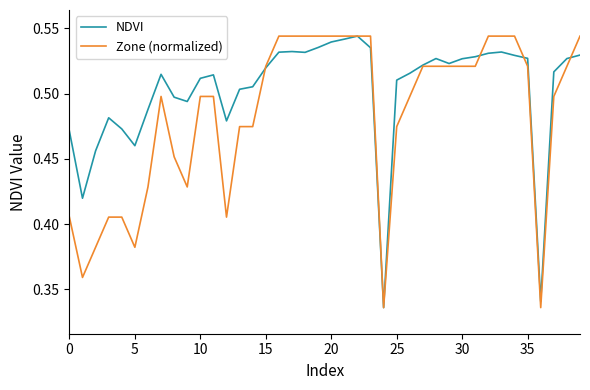

Rank the series by their average value, from highest to lowest.

NDVI, Zone (normalized)